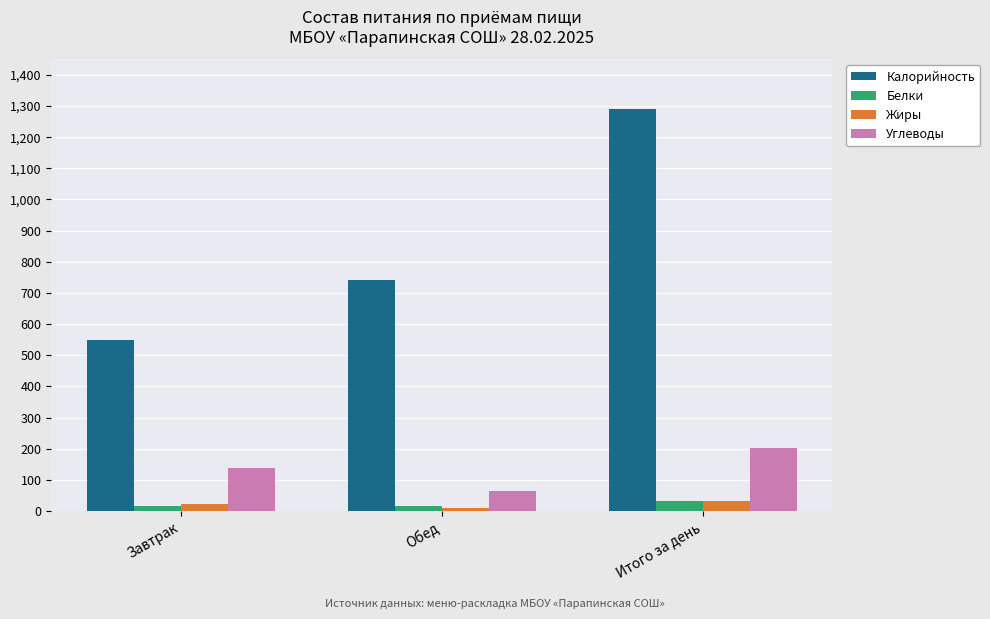

What is the value of the Углеводы bar at the 1st from the left?

139.7